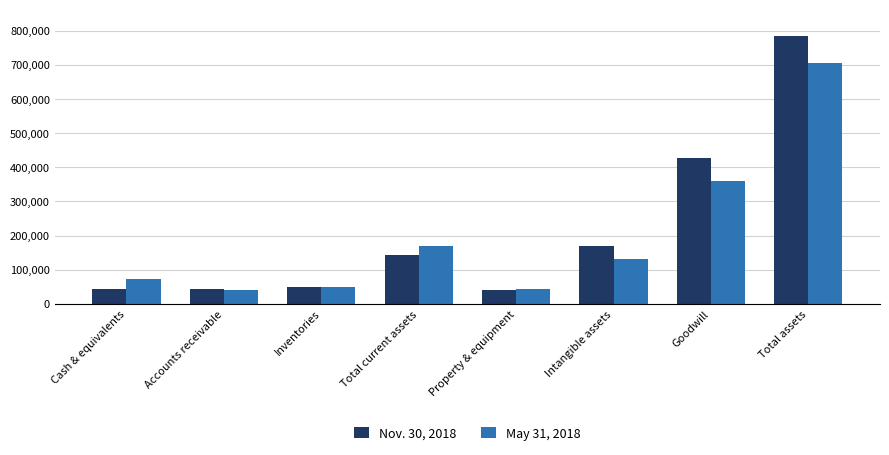

List the series in order of their peak value, lowest first.

May 31, 2018, Nov. 30, 2018